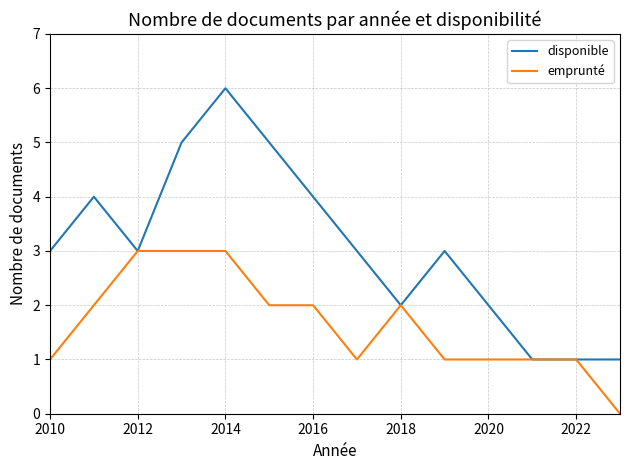

Does the chart have visible grid lines?

Yes